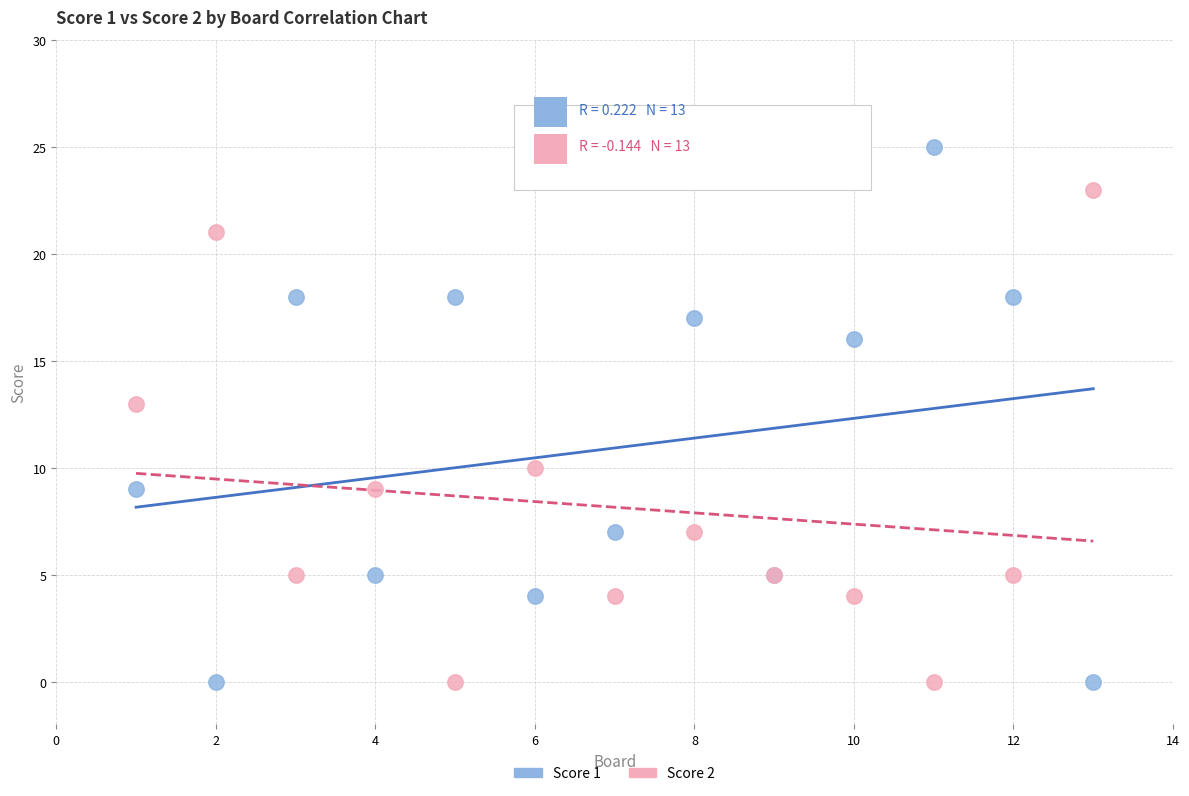

What is the X range (max minus min) for the scatter plot?

12